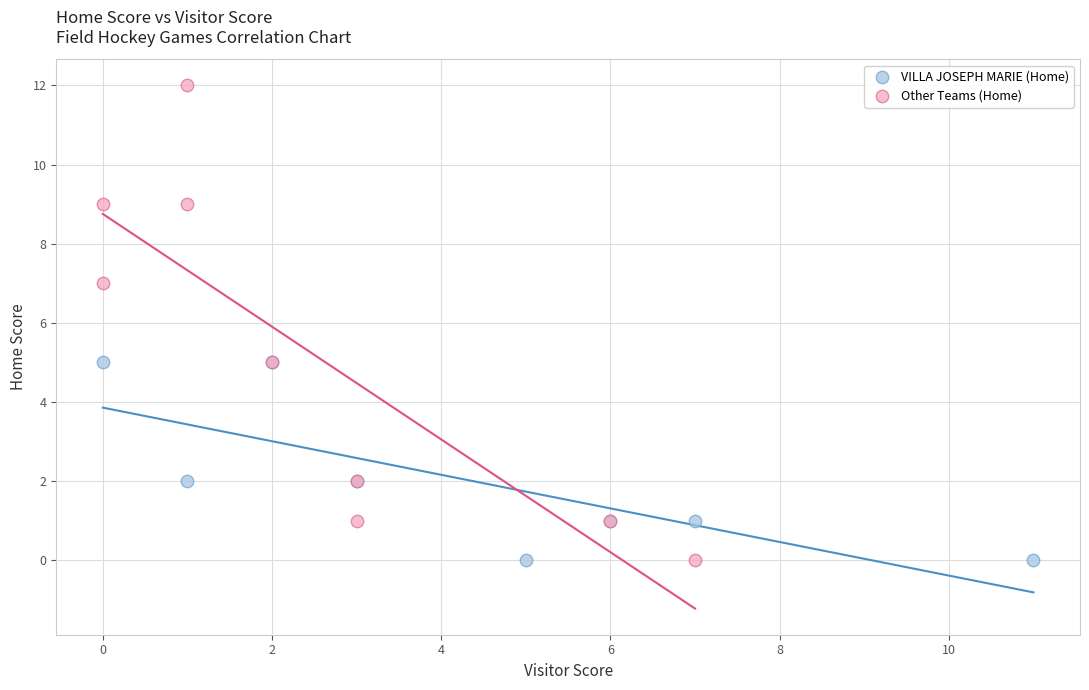

Which series reaches the maximum Y coordinate?

Other Teams (Home)